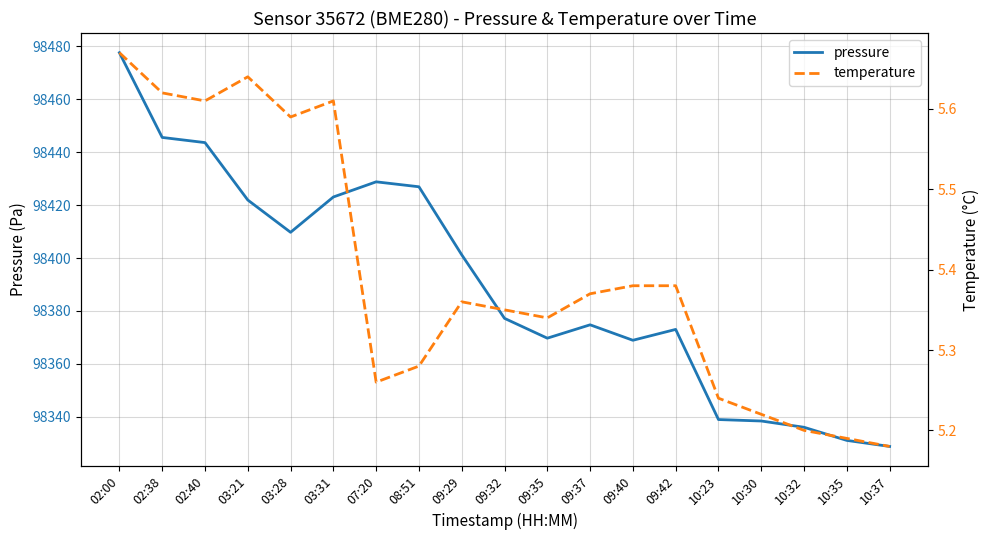

The value of temperature at 02:38 is 5.6. True or false?

True